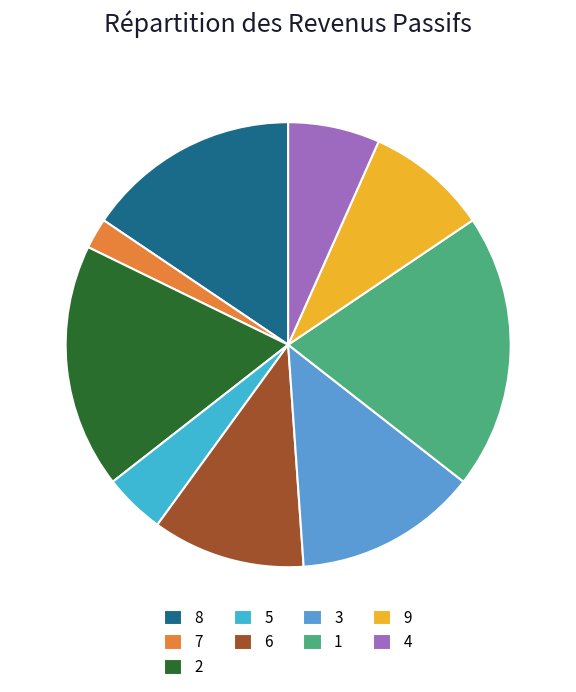

Which category has the biggest portion of the pie?

1